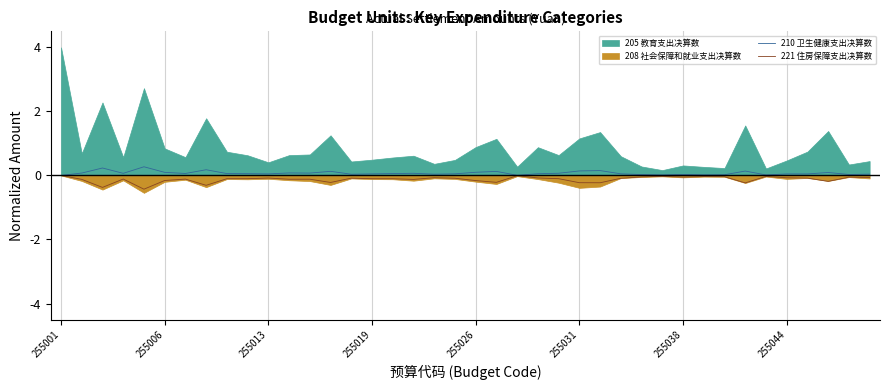

True or false: 210 卫生健康支出决算数 has a value of 0.0 at 255019.

True